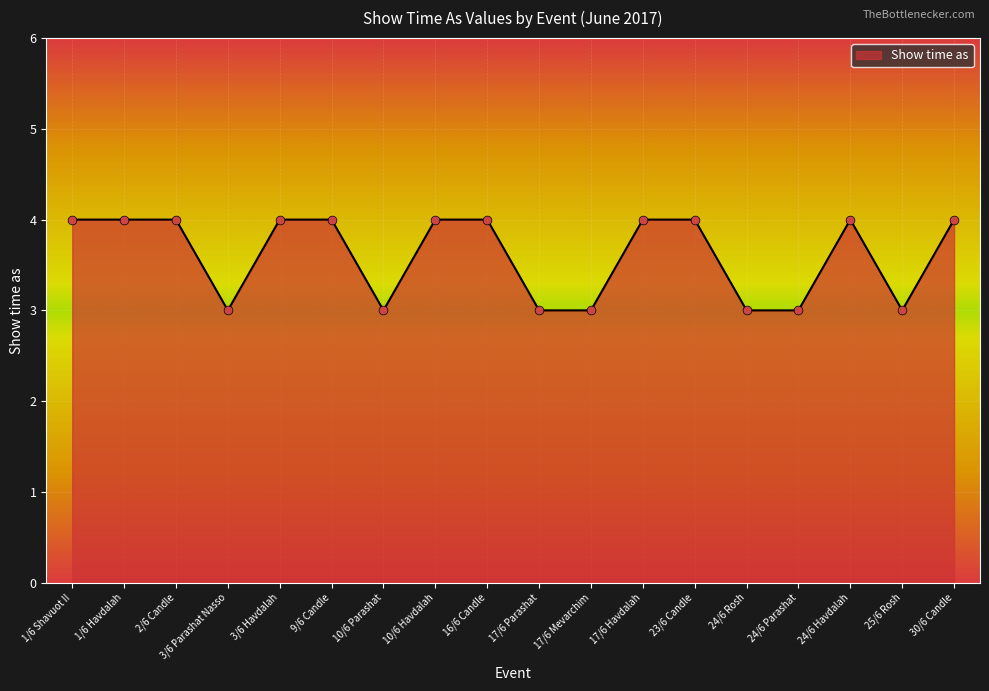

Between 24/6 Havdalah and 17/6 Parashat, which is larger?

24/6 Havdalah